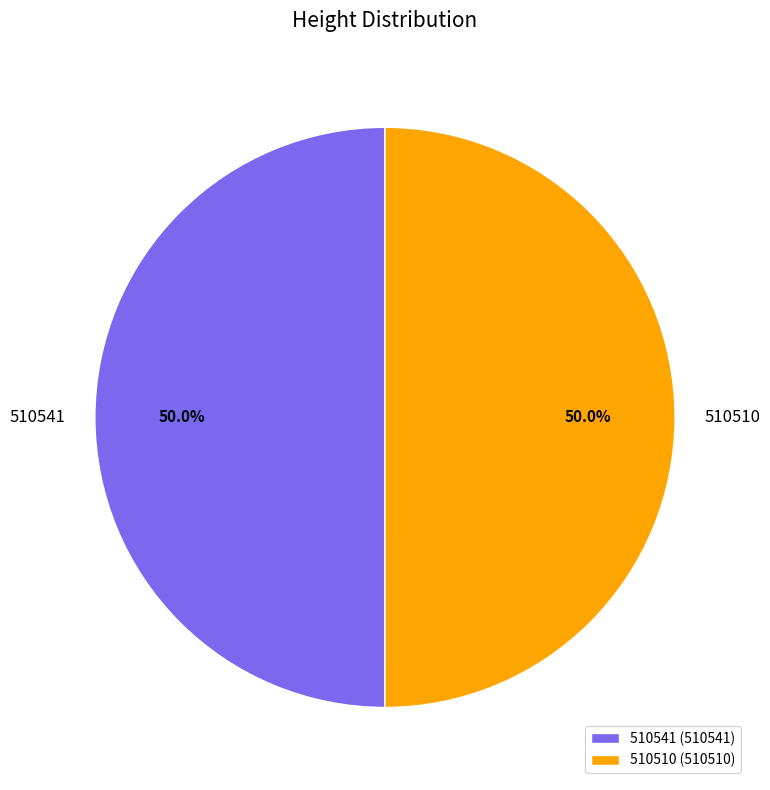

How many segments does this pie chart have?

2